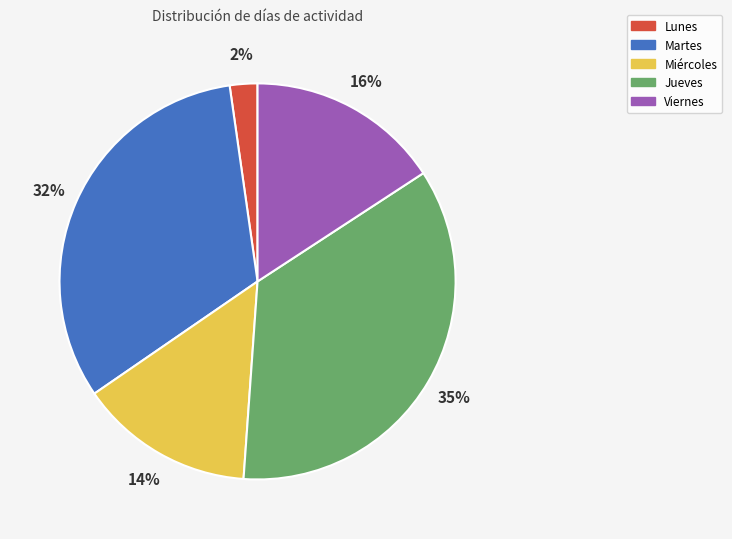

To the nearest percent, what is the average slice percentage?

20%